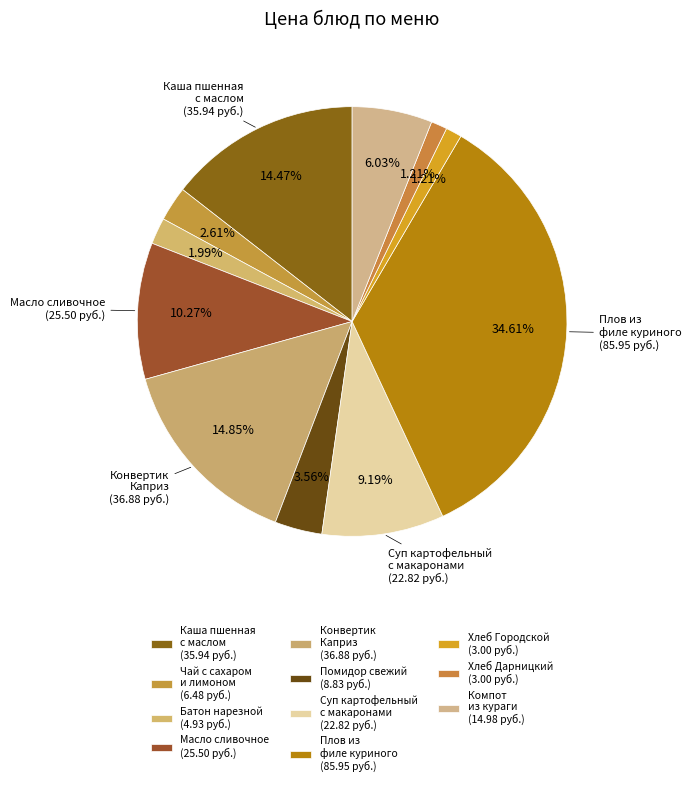

Does any single category account for the majority?

No